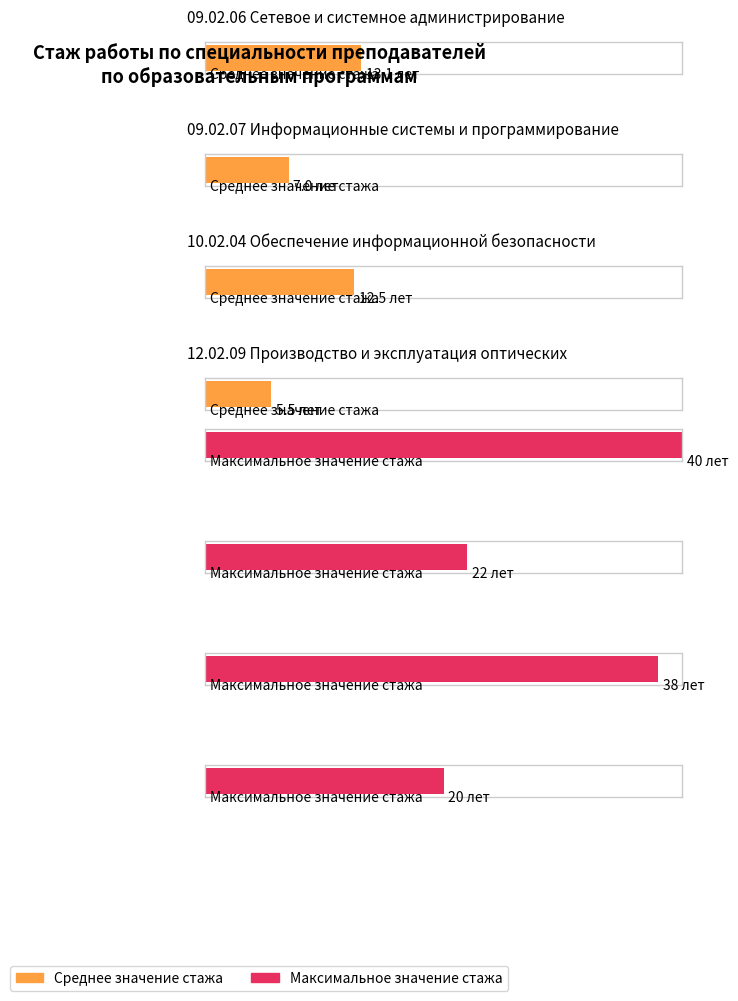

What value does the Среднее значение стажа series have at 12.02.09 Производство и эксплуатация оптических?

5.5